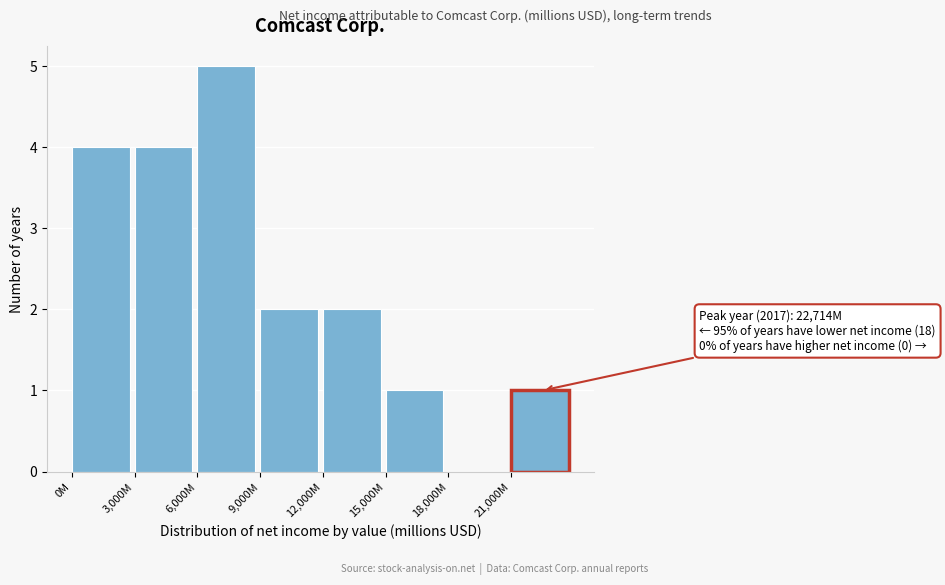

Reading left to right, extract all data points from this chart.

0M=4	3,000M=4	6,000M=5	9,000M=2	12,000M=2	15,000M=1	18,000M=0	21,000M=1